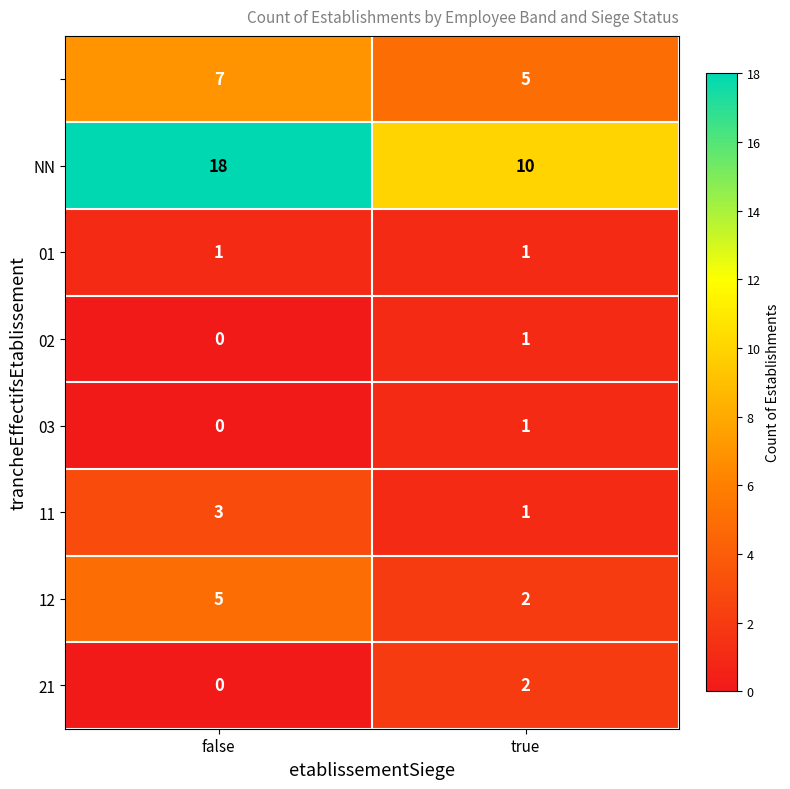

What is the difference between the highest and lowest values at false?

18